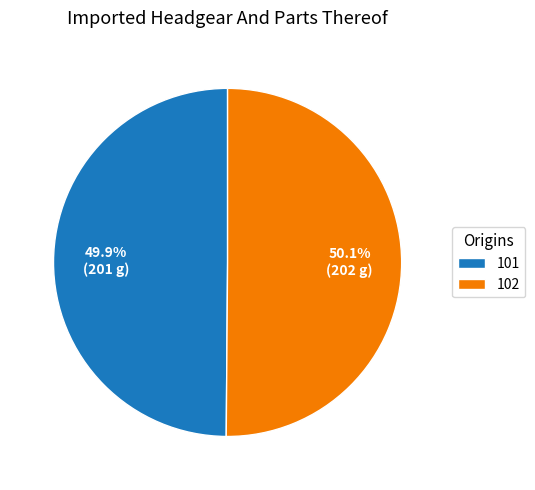

What is the total percentage of 102 and 101?

100.0%